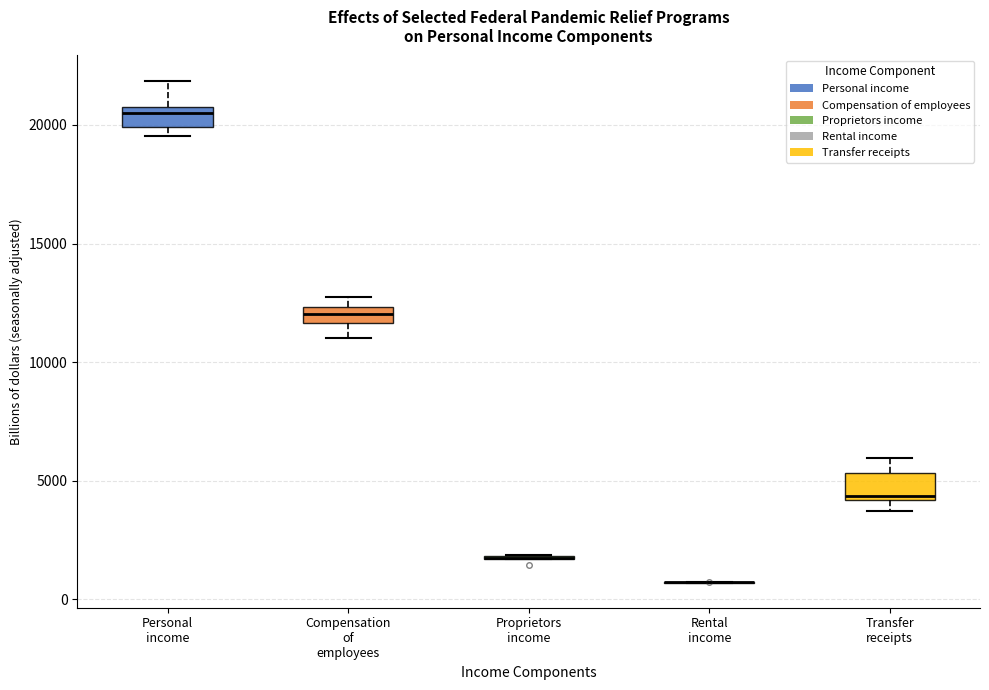

Where does the median line of the box for Personal income sit on the y-axis? The values are not printed on the chart, so give them approximately, as read against the axis.

20500